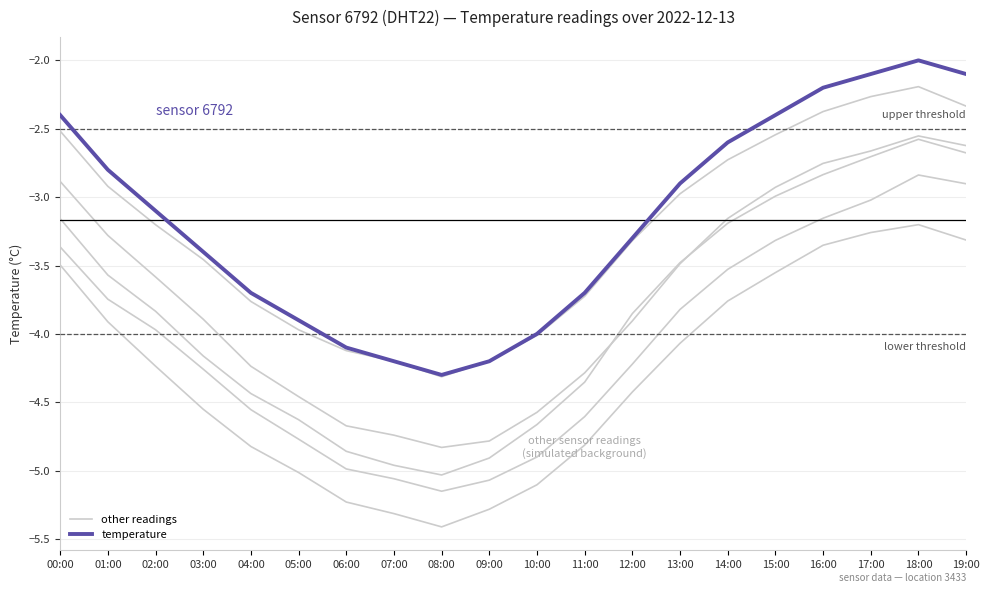

How many series are shown in this chart?

2